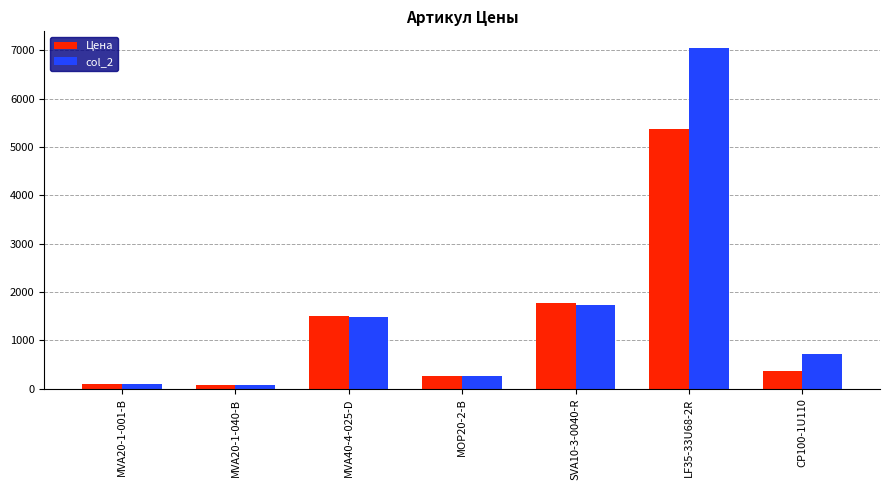

Between MVA40-4-025-D and MOP20-2-B, which series saw the biggest shift?

Цена